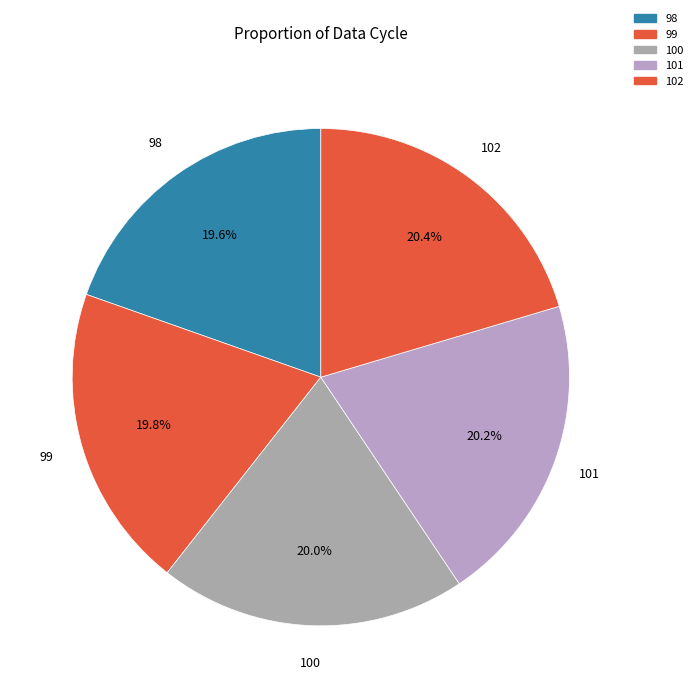

Which has a higher value, 99 or 102?

102